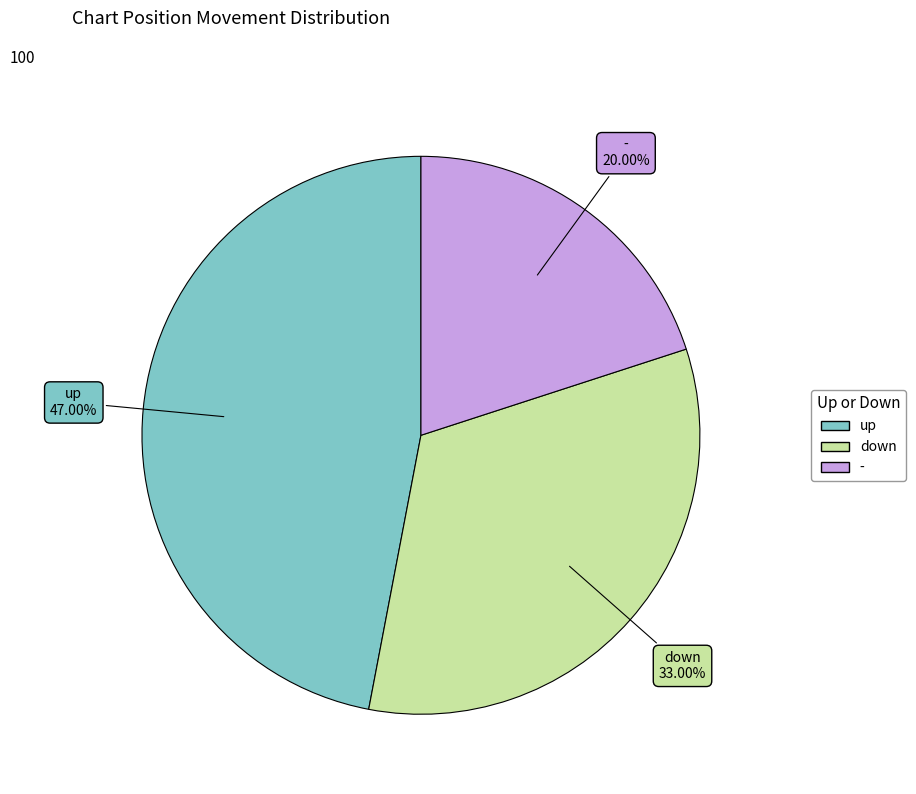

To the nearest percent, what percentage of the pie is down?

33%